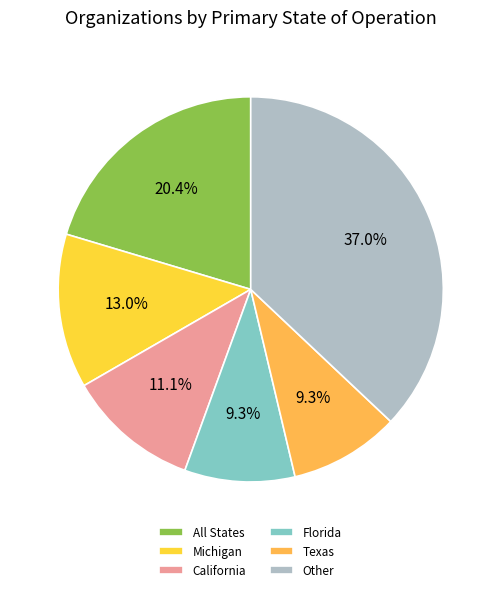

How much of the chart is everything except California?

88.9%